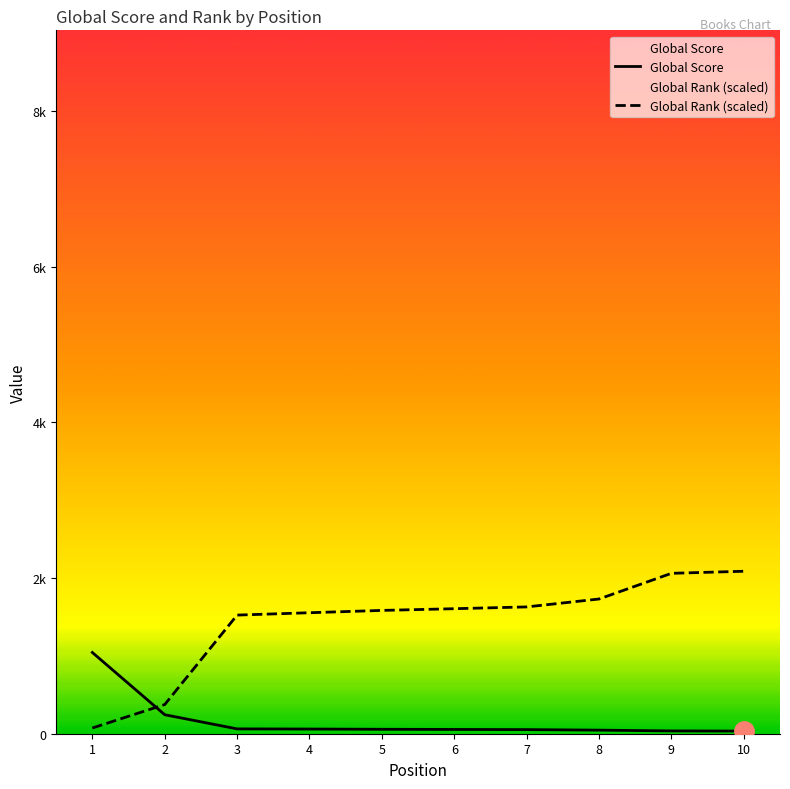

Between 8 and 3, which is larger?

3